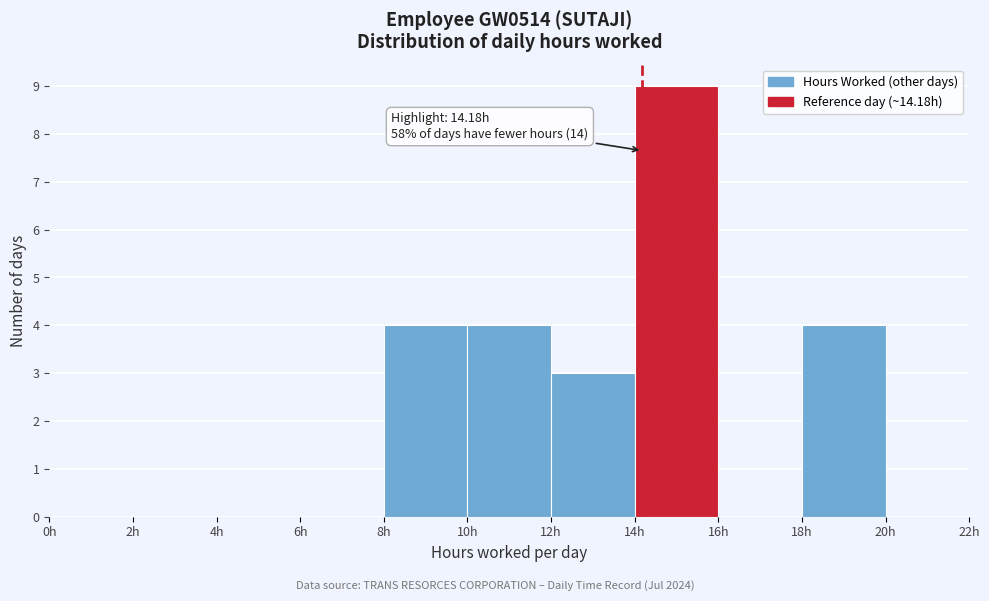

Over which range of the x-axis is the bar tallest?

14 to 16